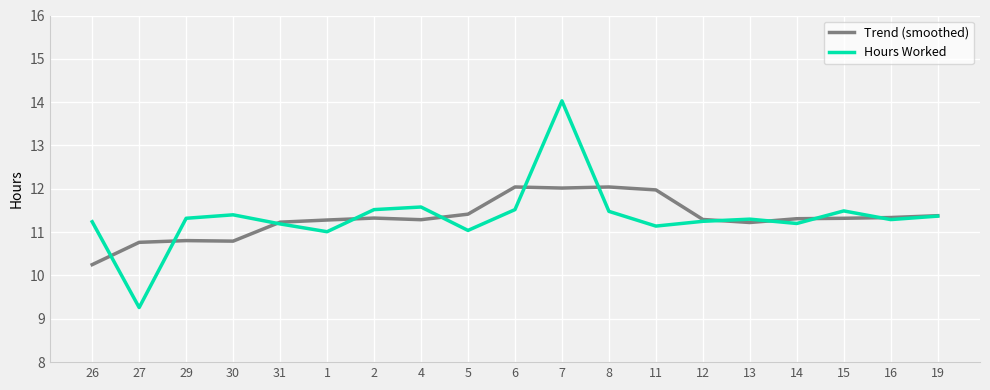

How many lines are shown in the chart?

2